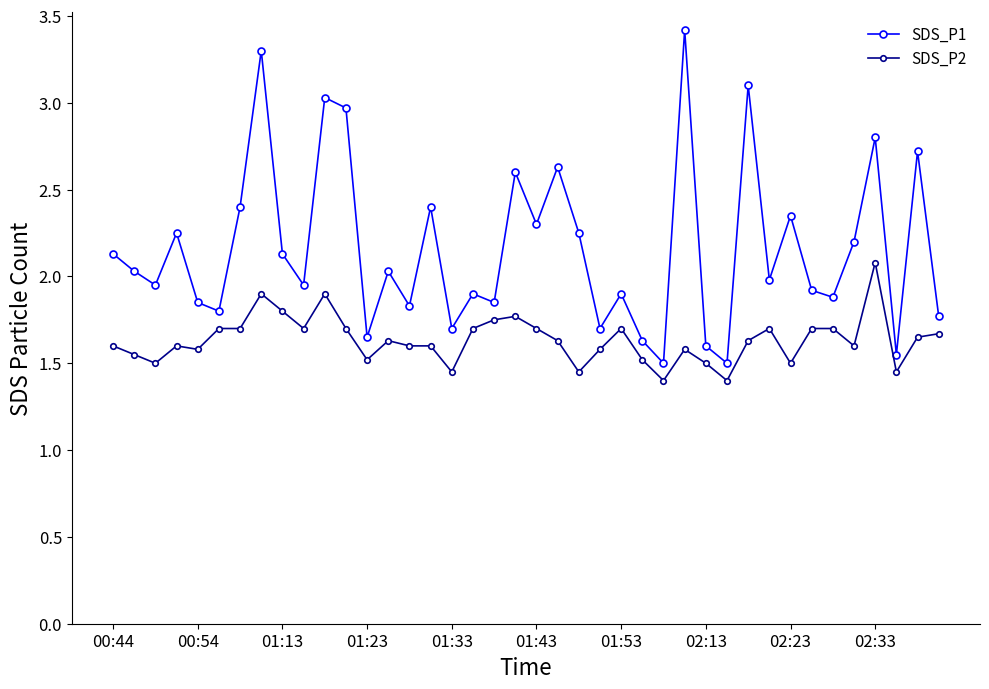

Which series has the widest spread of values?

SDS_P1